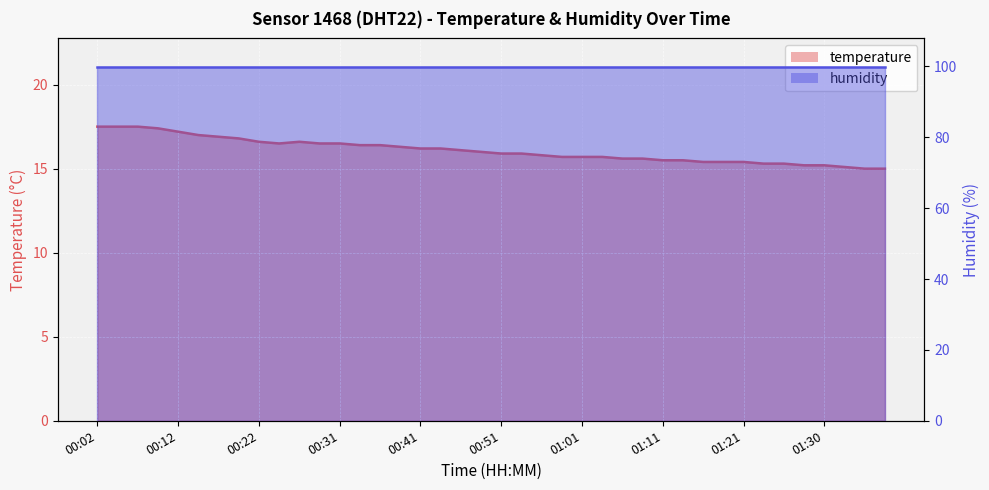

What is the approximate value at 00:02?

17.5